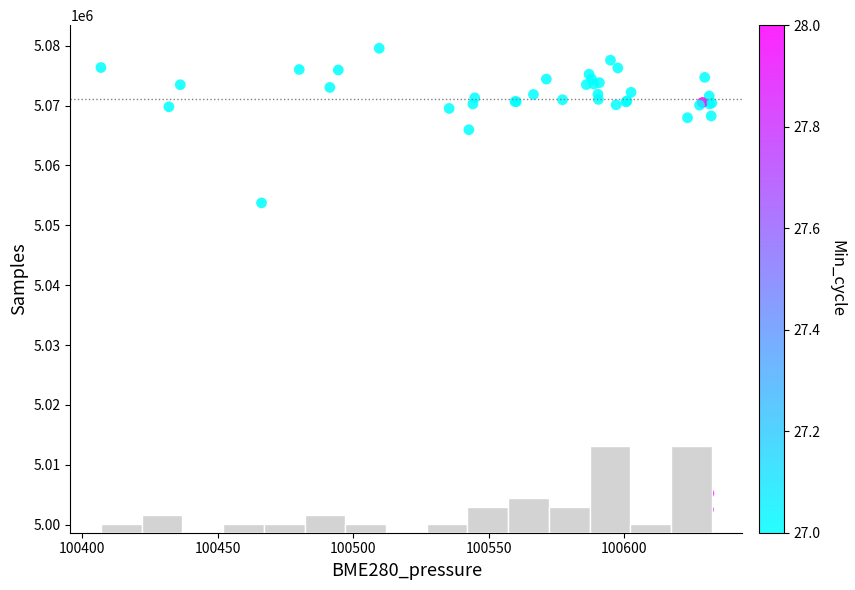

What Y value in the scatter plot is closest to 5041044?

5053750